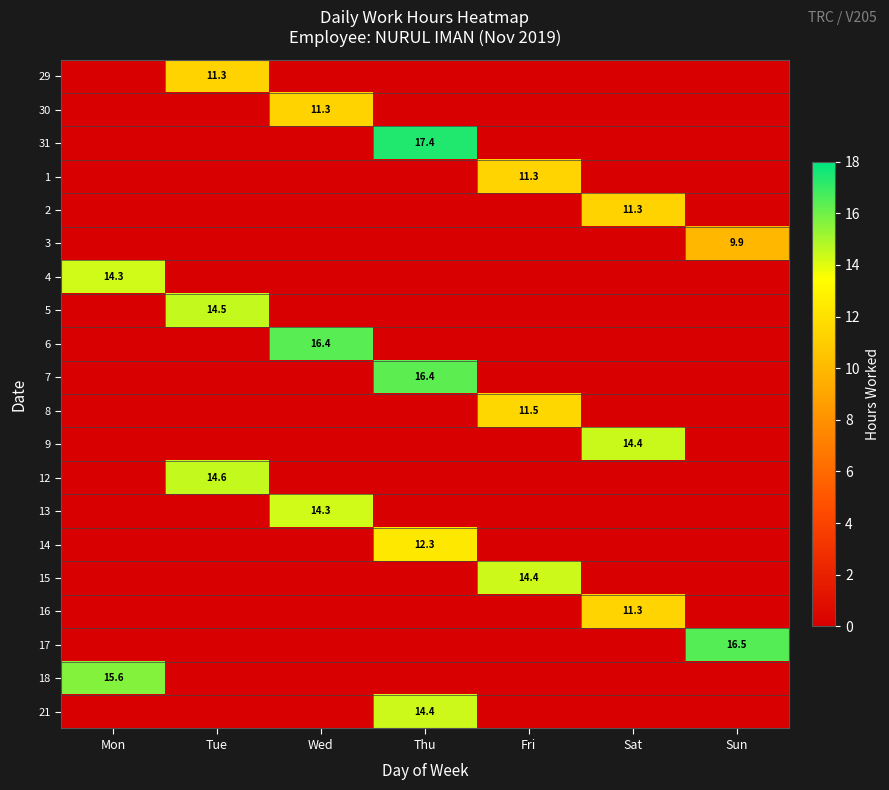

The value of 5 at Tue is 7.0. True or false?

False